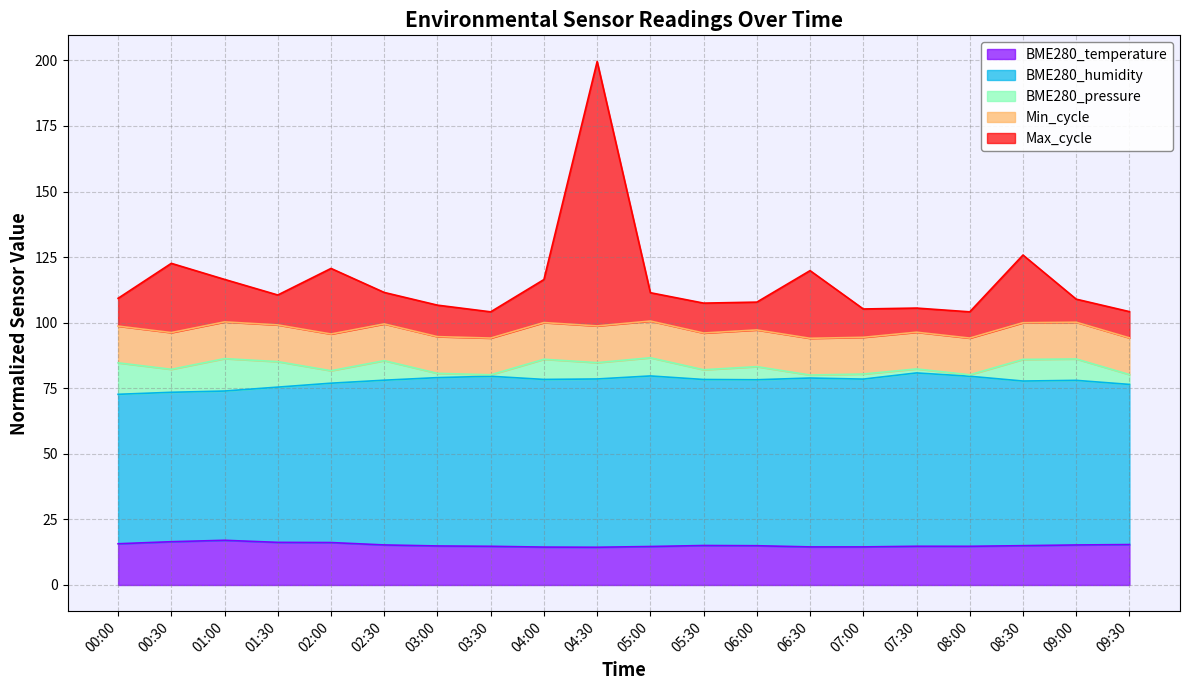

The BME280_temperature series shows 6.0 at 08:30. True or false?

False